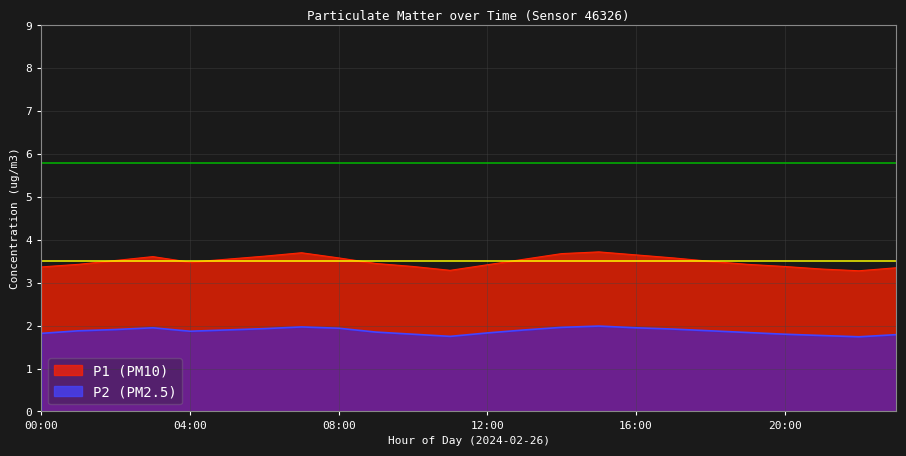

True or false: P2 has a value of 2.6 at 06:00.

False